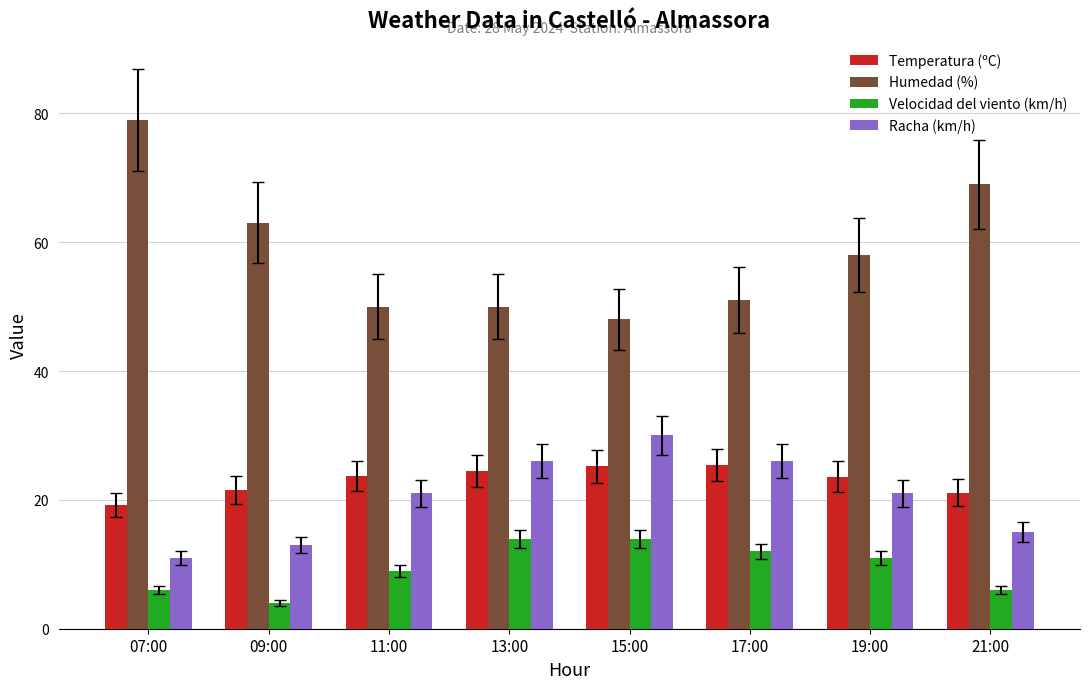

Which category has the highest value across all series?

07:00